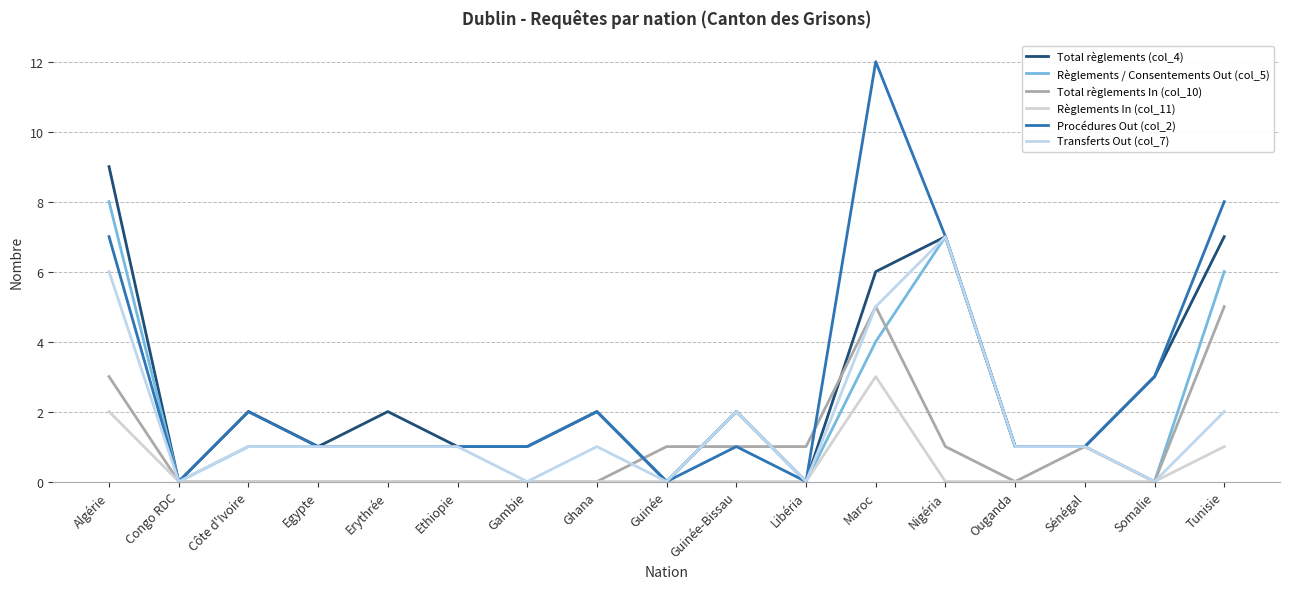

What are all the series names shown in the legend?

Total règlements (col_4), Règlements / Consentements Out (col_5), Total règlements In (col_10), Règlements In (col_11), Procédures Out (col_2), Transferts Out (col_7)